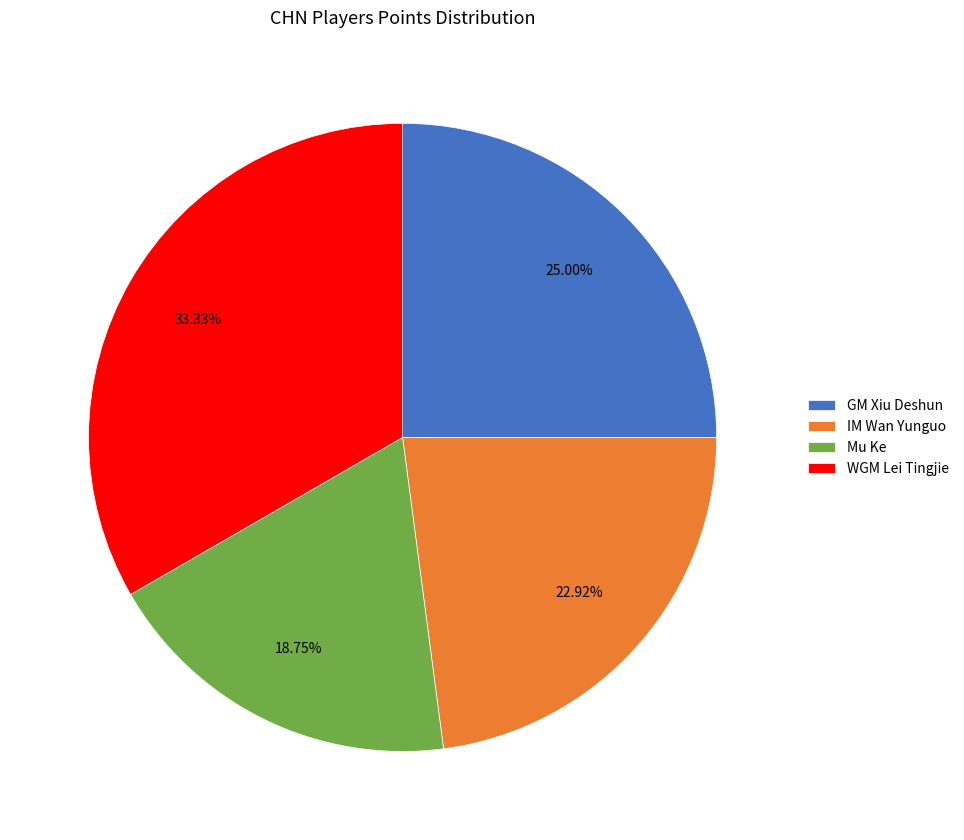

Which slice is the smallest?

Mu Ke